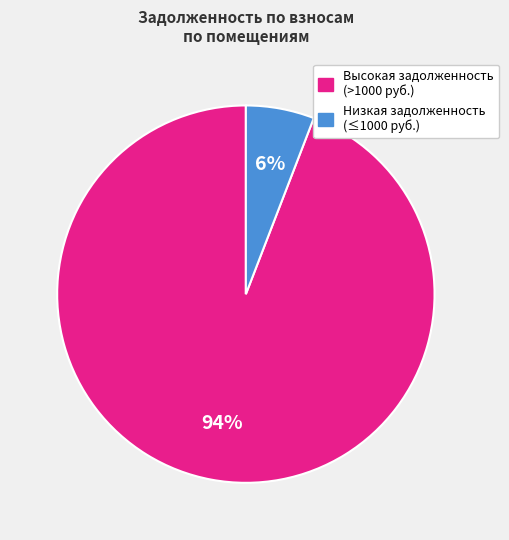

To the nearest percent, what is the difference between the largest and smallest slice percentages?

88%